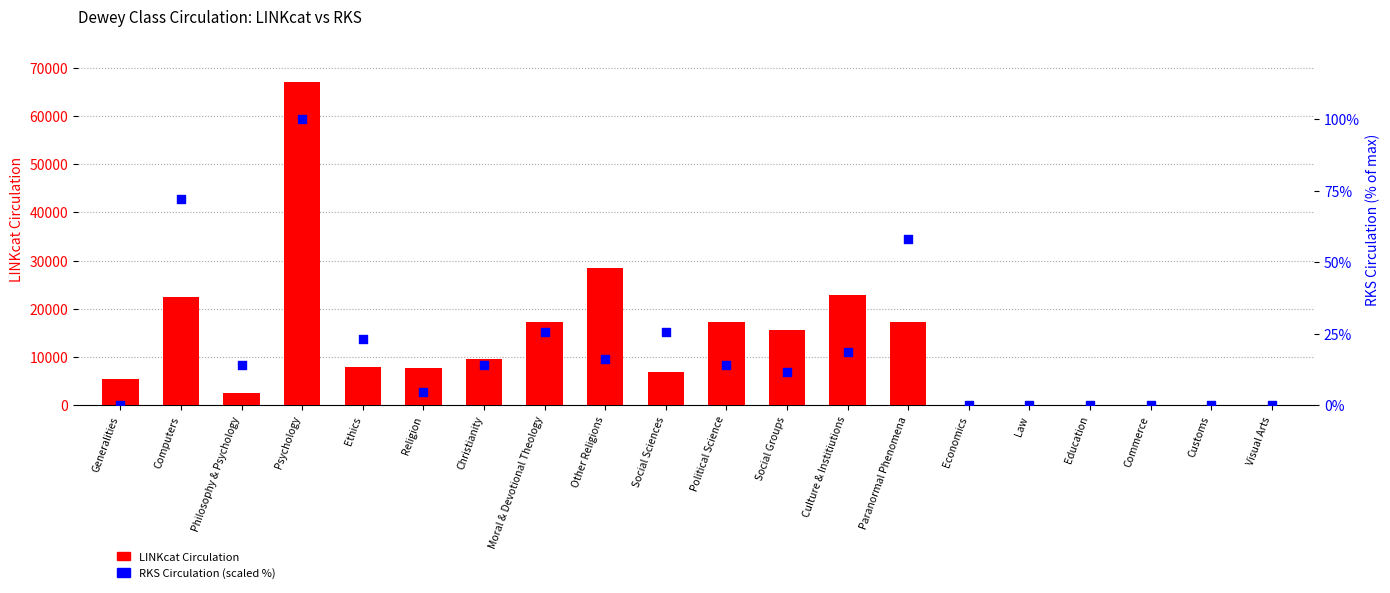

Which series contains the highest Y value?

LINKcat Circulation